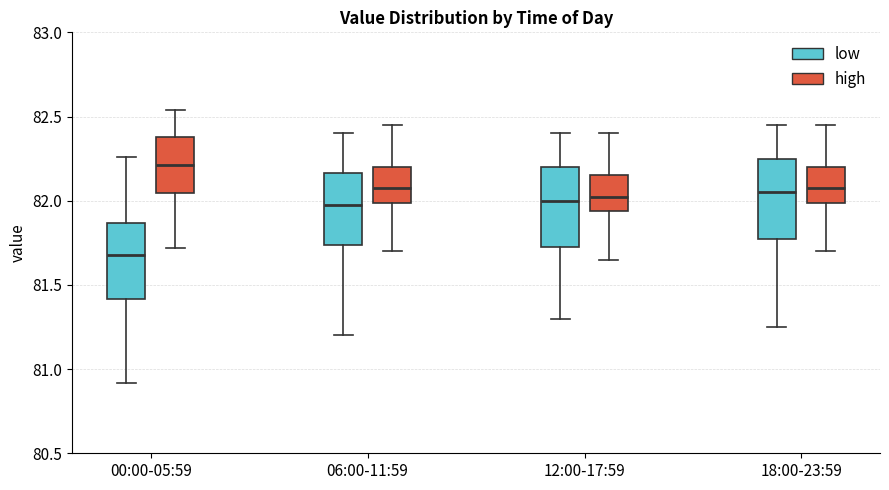

Reading left to right, read every box against the y-axis: the position of its median line, the range the box covers, and the ends of its whiskers. The values are not printed on the chart, so give them approximately, as read against the axis.

00:00-05:59 (low): median 81.70, box 81.40 to 81.85, whiskers 80.90 to 82.25
00:00-05:59 (high): median 82.20, box 82.05 to 82.40, whiskers 81.70 to 82.55
06:00-11:59 (low): median 82.00, box 81.75 to 82.15, whiskers 81.20 to 82.40
06:00-11:59 (high): median 82.10, box 82.00 to 82.20, whiskers 81.70 to 82.45
12:00-17:59 (low): median 82.00, box 81.75 to 82.20, whiskers 81.30 to 82.40
12:00-17:59 (high): median 82.05, box 81.95 to 82.15, whiskers 81.65 to 82.40
18:00-23:59 (low): median 82.05, box 81.80 to 82.25, whiskers 81.25 to 82.45
18:00-23:59 (high): median 82.10, box 82.00 to 82.20, whiskers 81.70 to 82.45